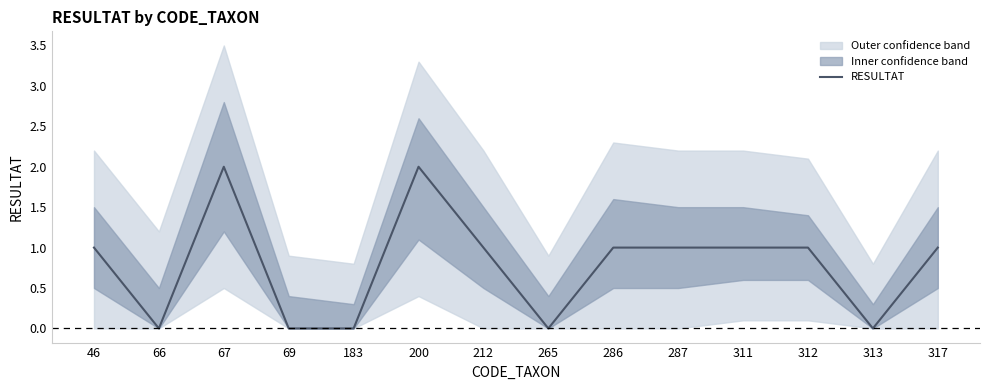

The value at 46 is 2. True or false?

False